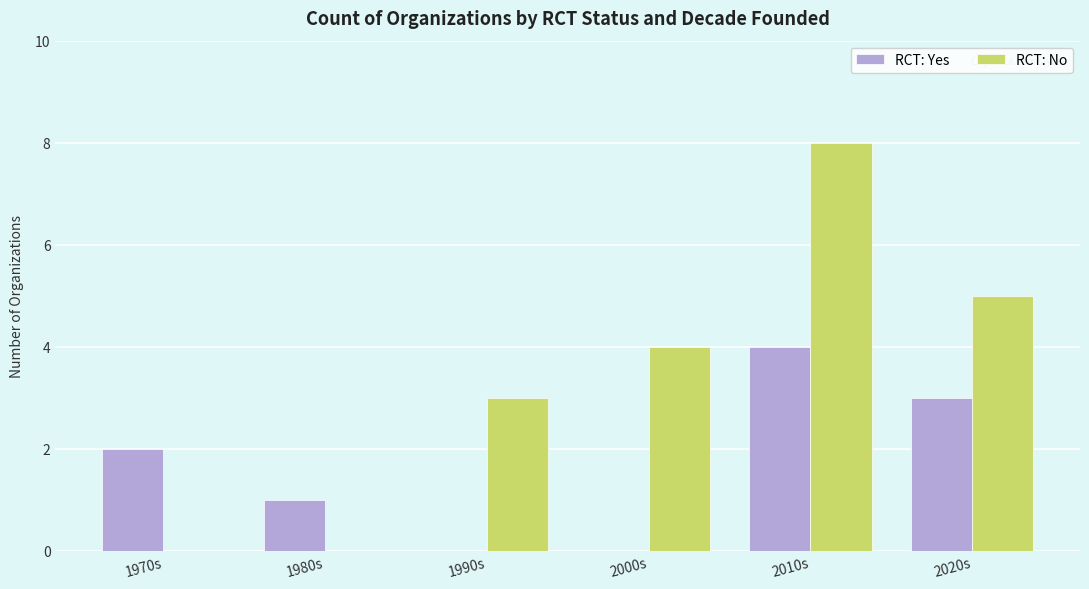

Which series changed the most between 1980s and 2010s?

RCT: No